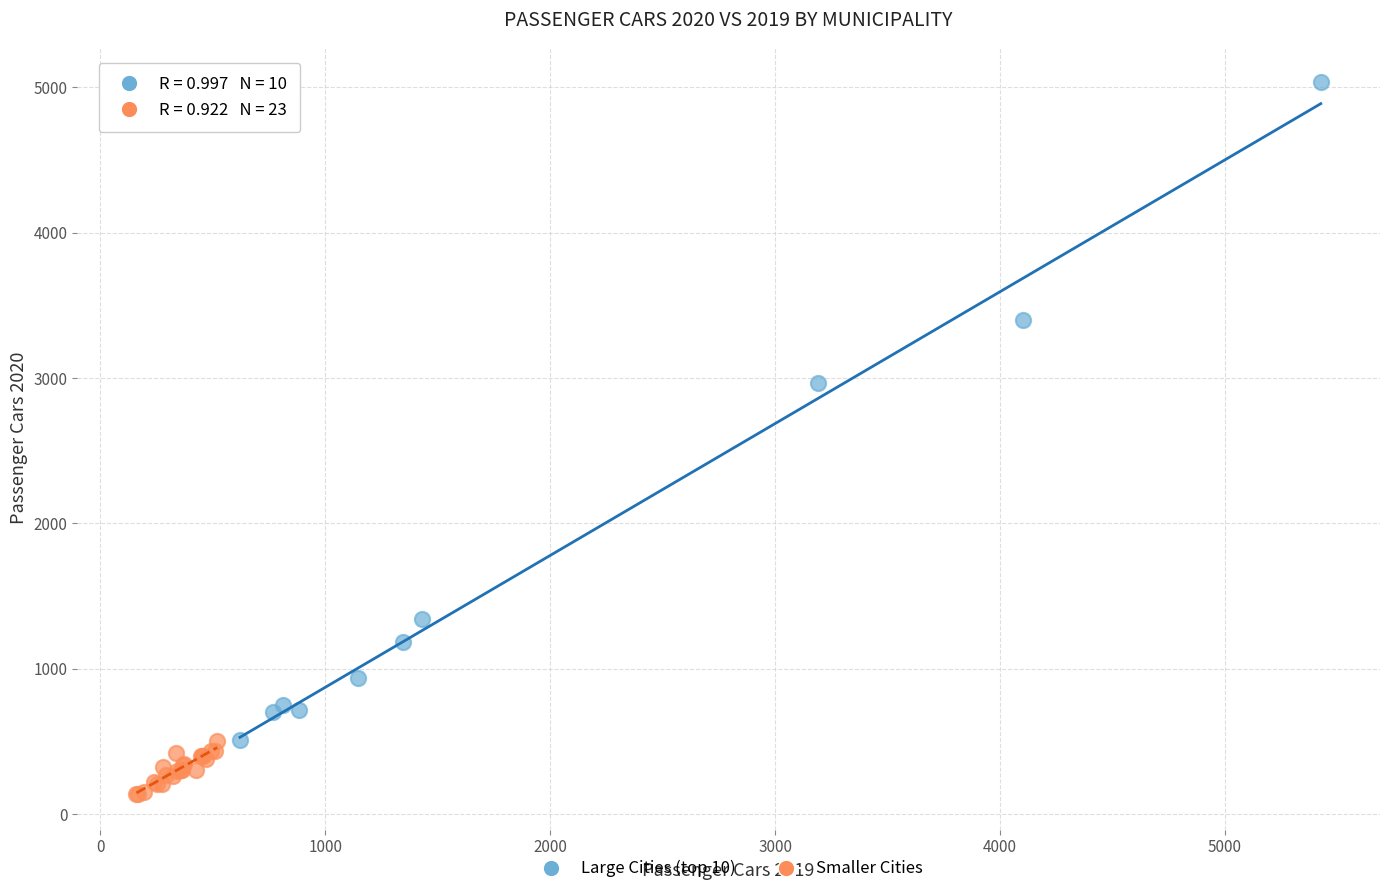

Which series contains the lowest Y value?

Smaller Cities